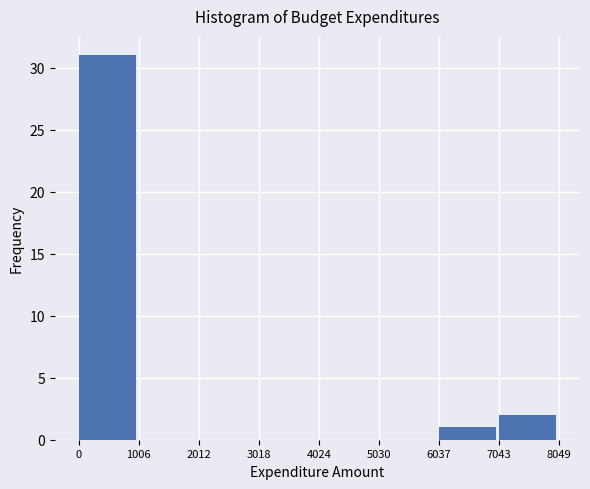

Reading left to right, transcribe this chart: for each bar, give the range it covers on the x-axis and its height. The values are not printed on the chart, so give them approximately, as read against the axis.

0 to 1006: 31
1006 to 2012: 0
2012 to 3018: 0
3018 to 4024: 0
4024 to 5030: 0
5030 to 6037: 0
6037 to 7043: 1
7043 to 8049: 2